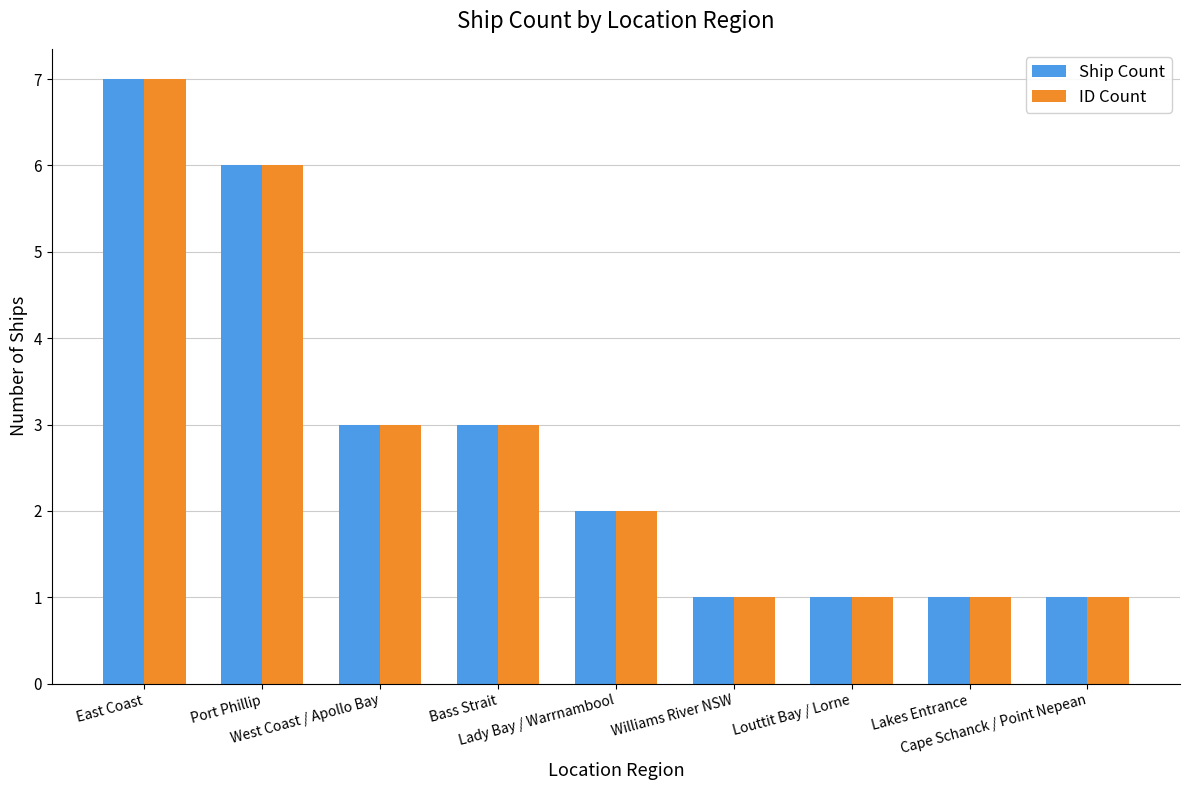

What is the maximum value for ID Count?

7